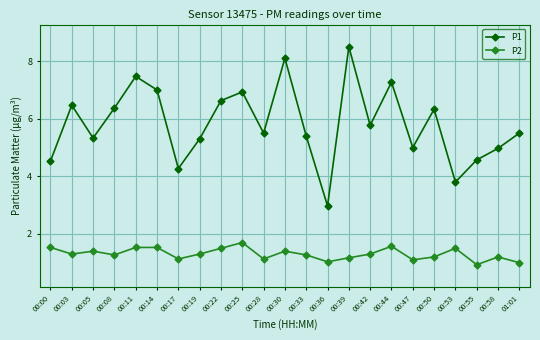

How many distinct data groups are displayed?

2